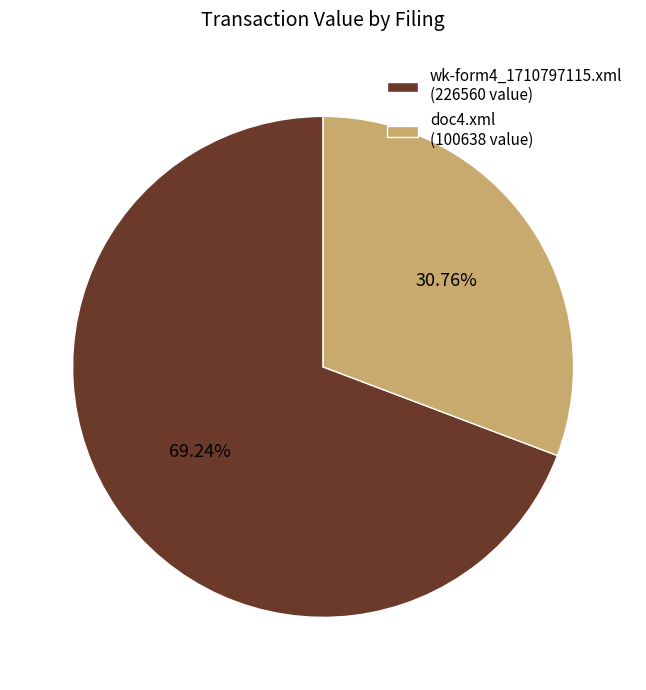

Approximately how many times larger is the value at wk-form4_1710797115.xml (226560 value) compared to doc4.xml (100638 value)?

2.3